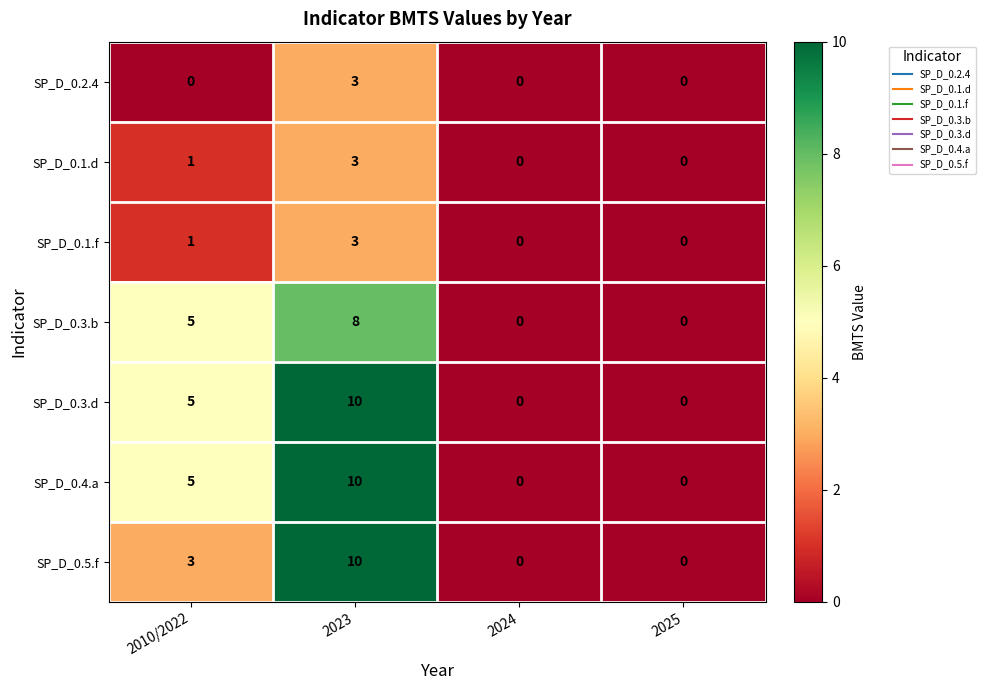

The SP_D_0.1.d series shows 0 at 2024. True or false?

True